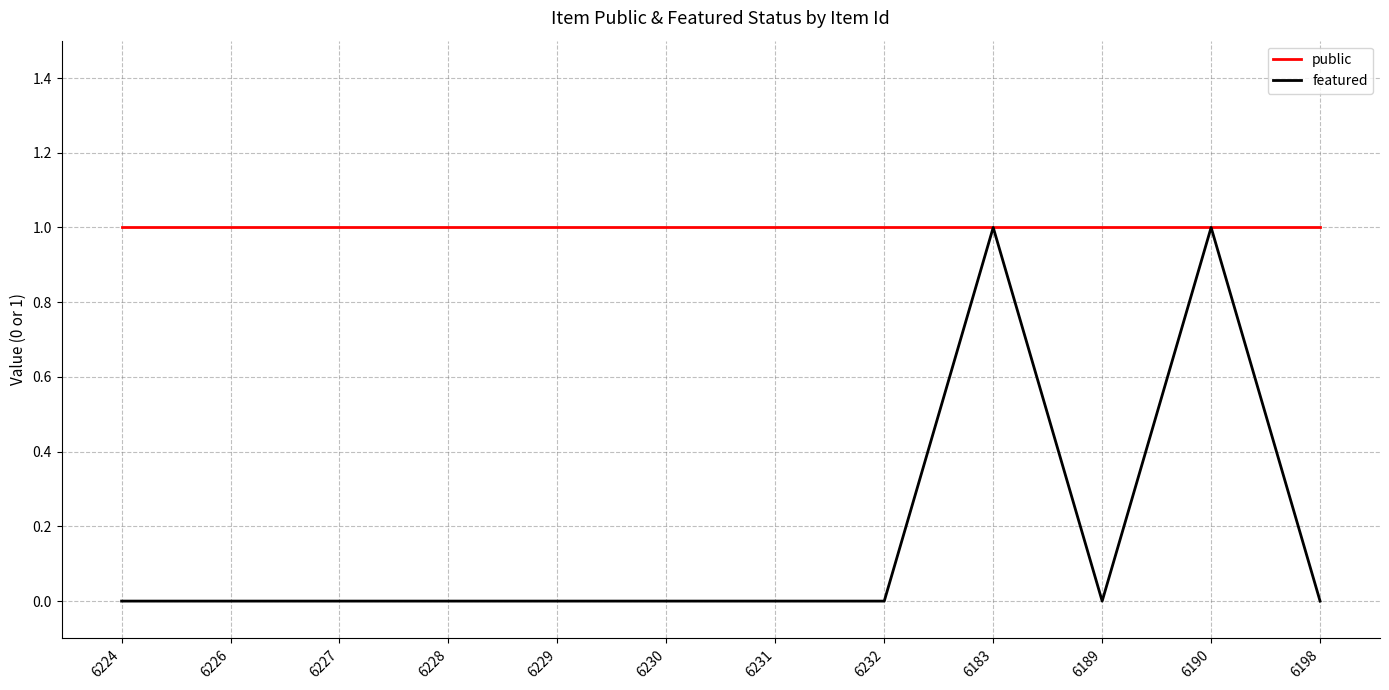

Rank the series by their average value, from lowest to highest.

featured, public